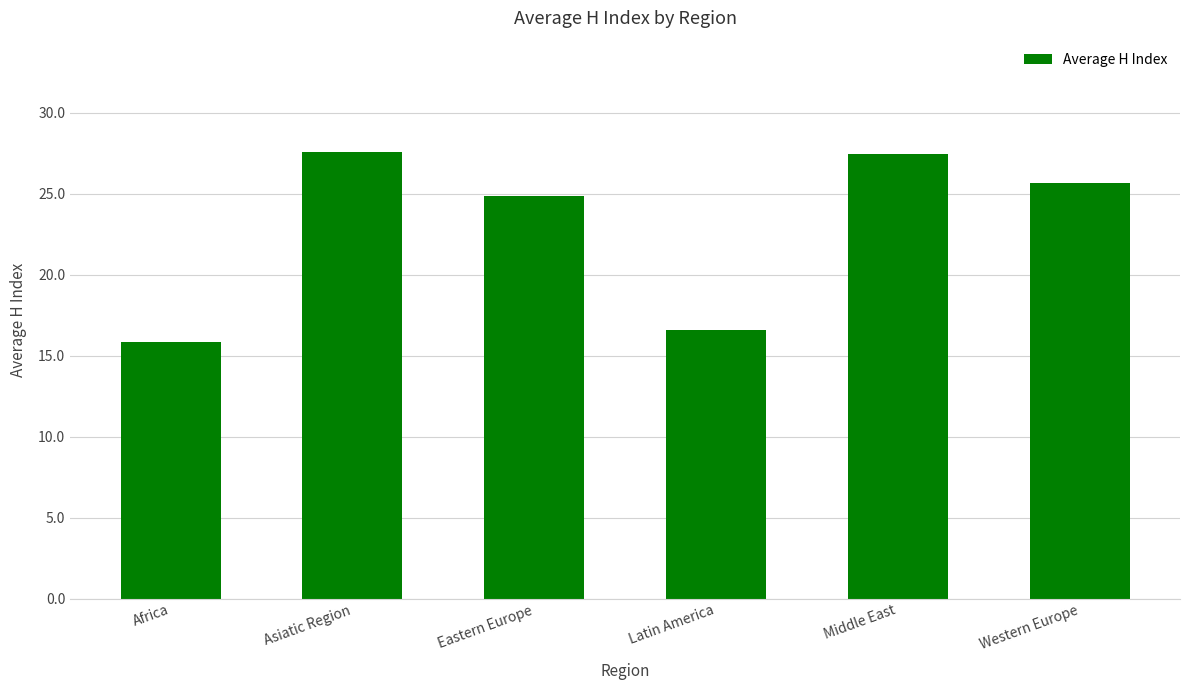

Read the value at Middle East.

27.4